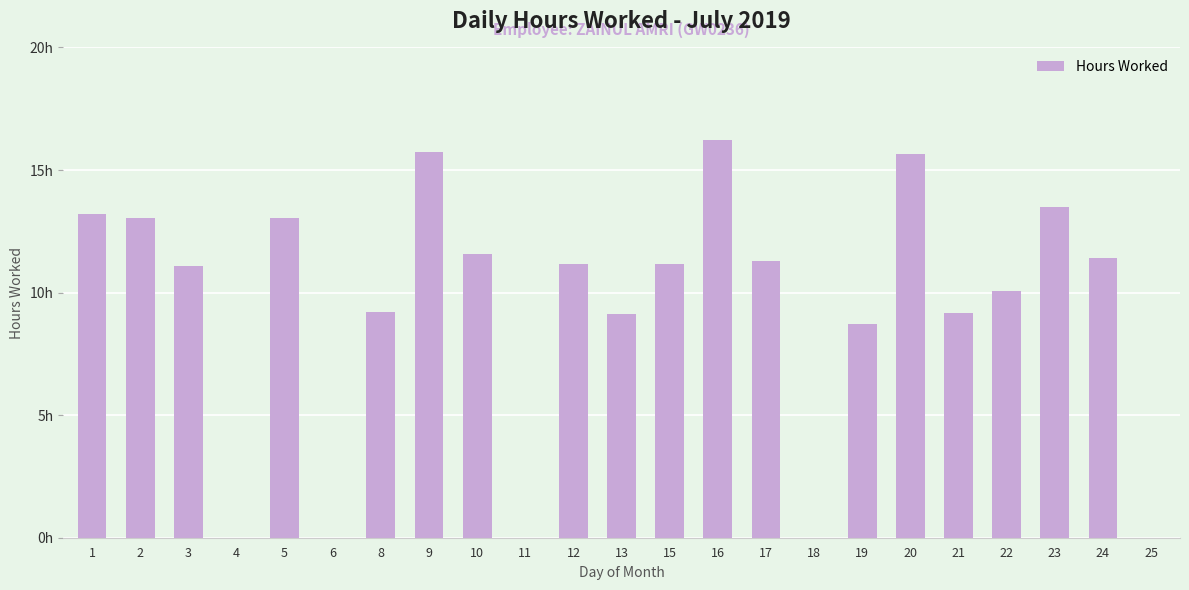

Reading left to right, extract all data points from this chart.

1=13.2	2=13.1	3=11.1	4=0.0	5=13.0	6=0.0	8=9.2	9=15.7	10=11.6	11=0.0	12=11.2	13=9.1	15=11.2	16=16.2	17=11.3	18=0.0	19=8.7	20=15.7	21=9.2	22=10.1	23=13.5	24=11.4	25=0.0